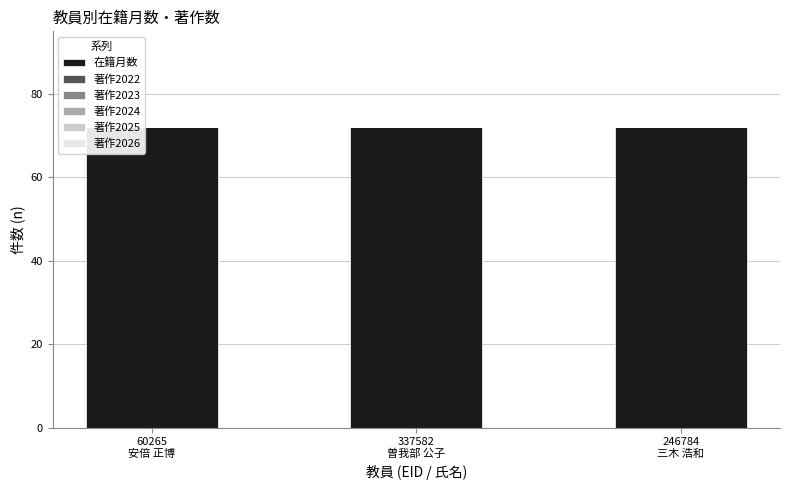

At which category is the sum across all series the highest?

60265
安倍 正博